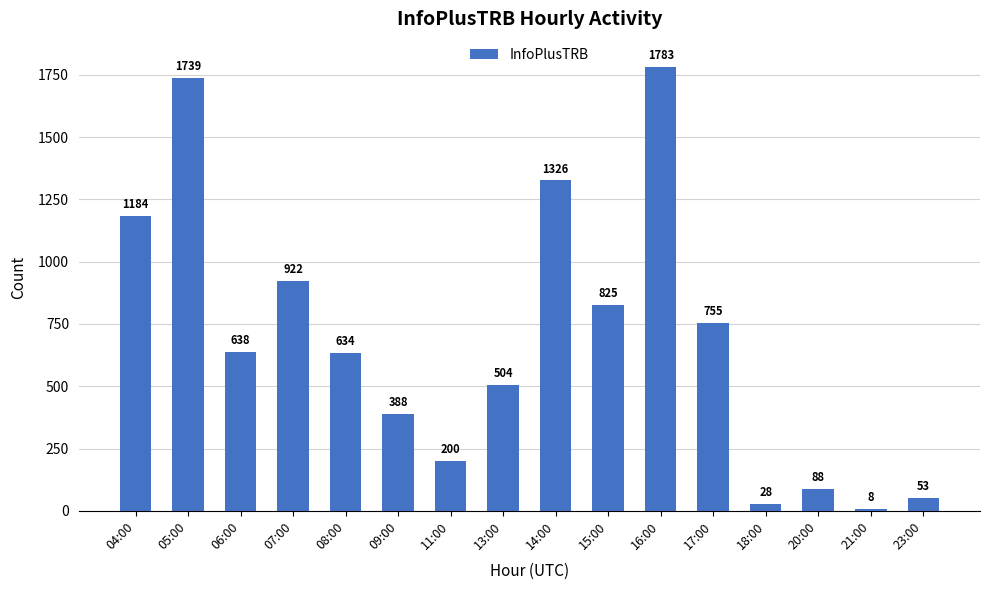

The value at 20:00 is 88. True or false?

True